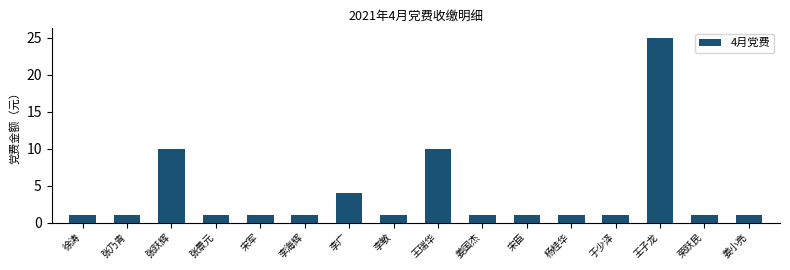

What is the label of the 7th bar from the right?

姜国杰